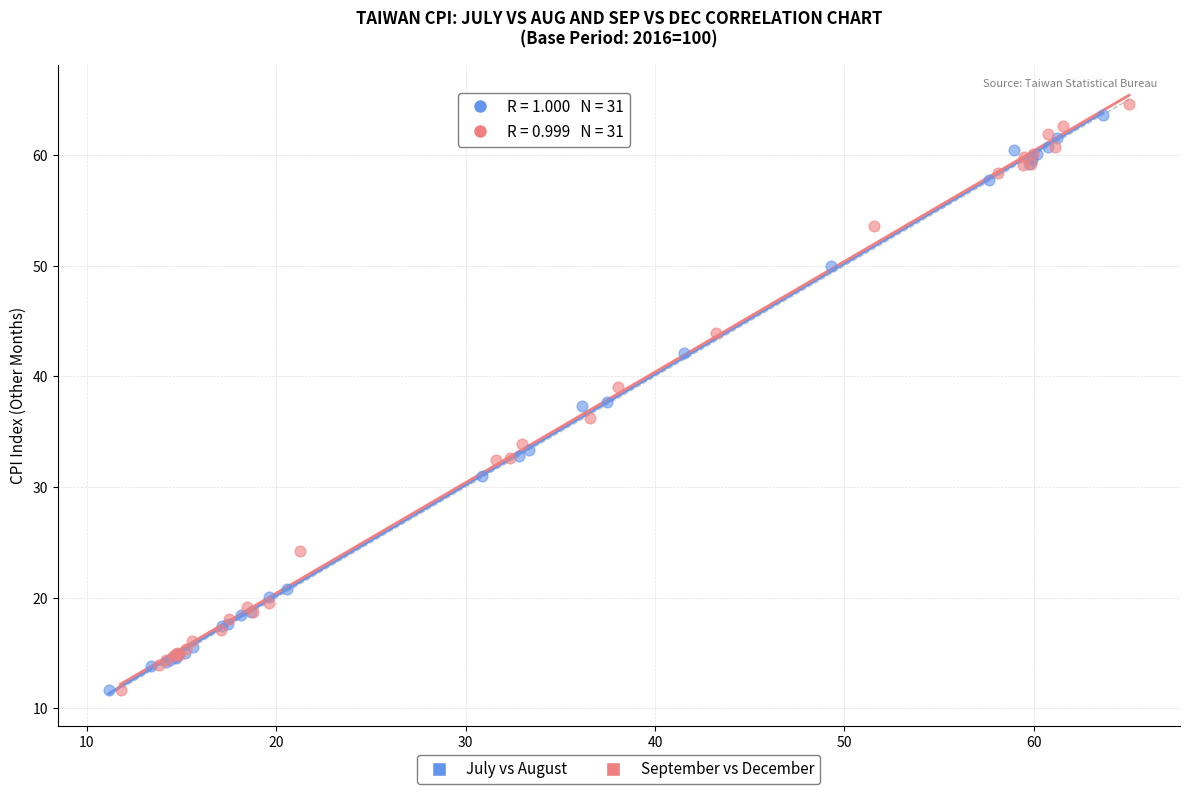

Which series has the widest spread of Y values?

September vs December